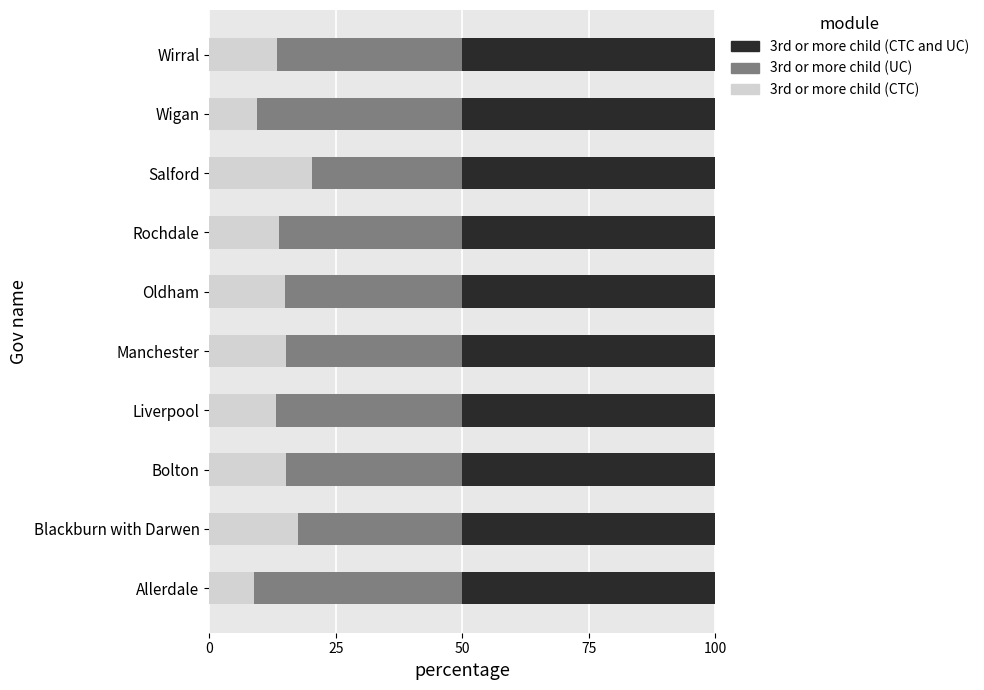

How many series are shown in this chart?

3